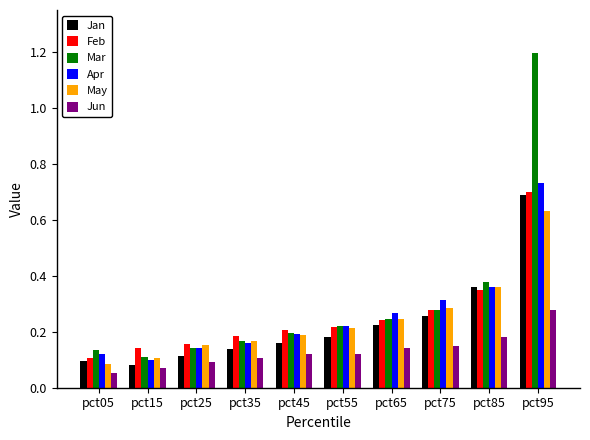

Which series has the widest spread of values?

Mar